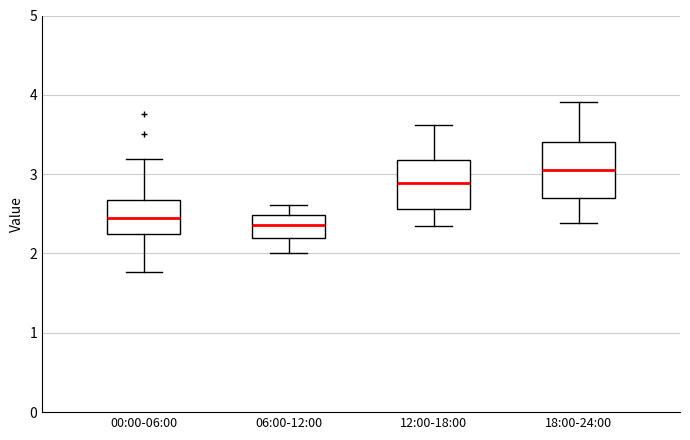

Reading left to right, read every box against the y-axis: the position of its median line, the range the box covers, and the ends of its whiskers. The values are not printed on the chart, so give them approximately, as read against the axis.

00:00-06:00: median 2.4, box 2.2 to 2.7, whiskers 1.8 to 3.2
06:00-12:00: median 2.4, box 2.2 to 2.5, whiskers 2.0 to 2.6
12:00-18:00: median 2.9, box 2.6 to 3.2, whiskers 2.4 to 3.6
18:00-24:00: median 3.1, box 2.7 to 3.4, whiskers 2.4 to 3.9